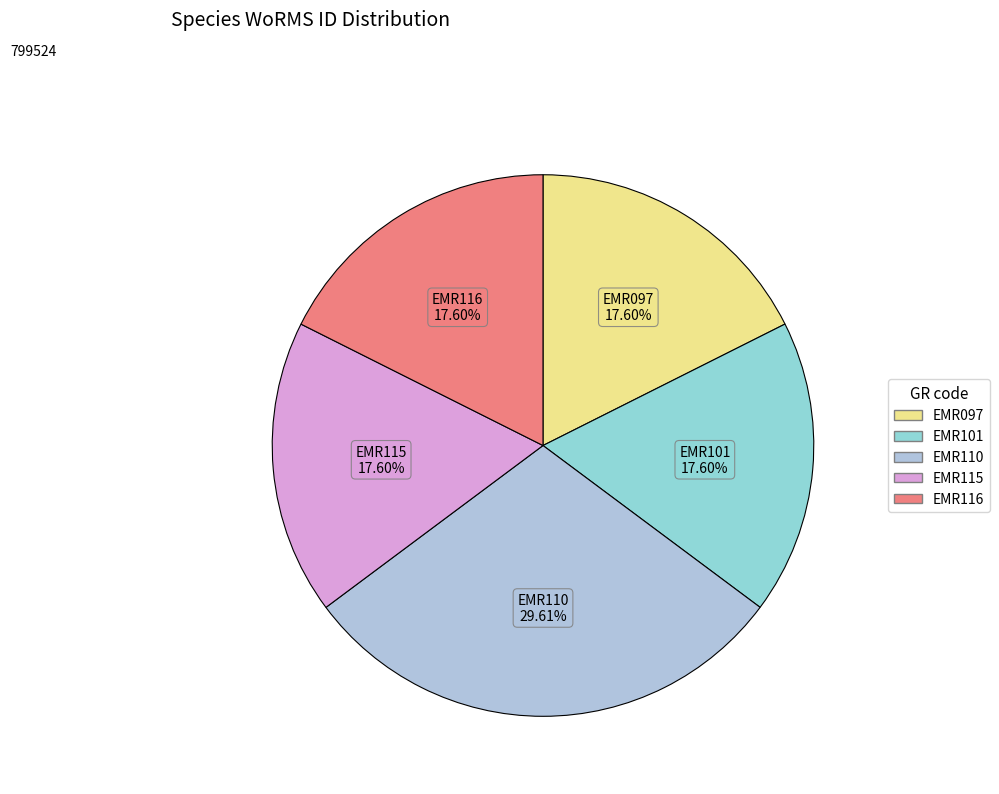

What percentage do EMR115 and EMR116 together represent?

35.2%